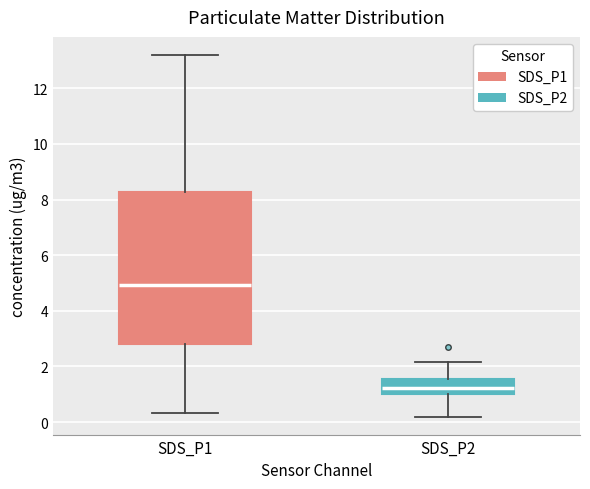

Where is the upper edge of the box for SDS_P1 on the y-axis? The values are not printed on the chart, so give them approximately, as read against the axis.

8.2